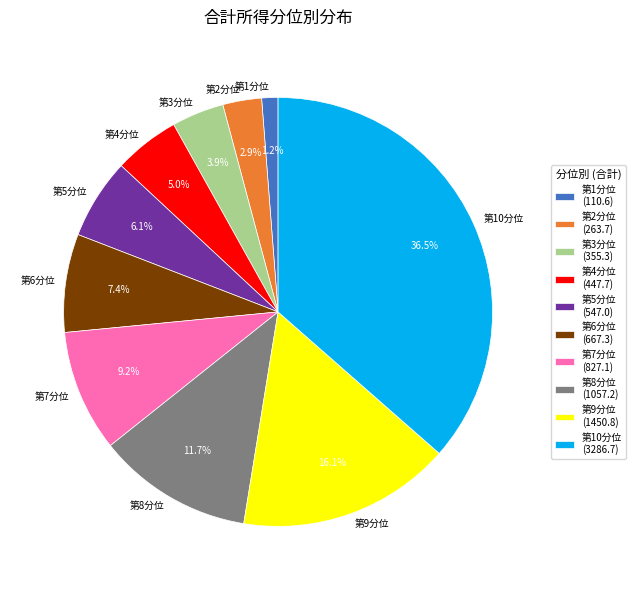

To the nearest percent, what is the difference between the 第9分位 and 第4分位 slice percentages?

11%